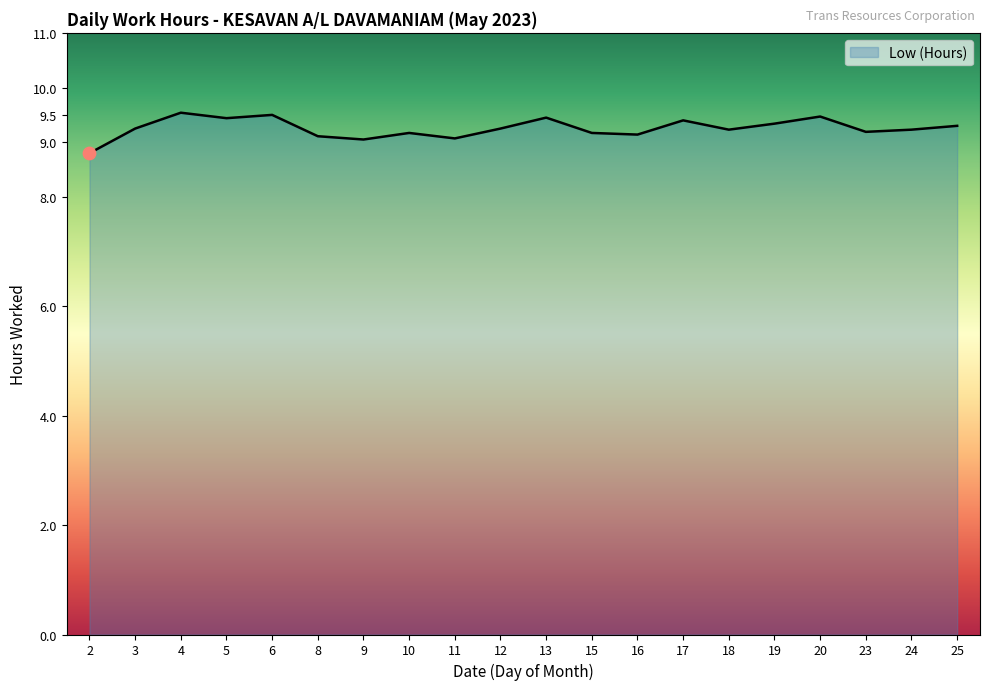

Which has a higher value, 25 or 5?

5